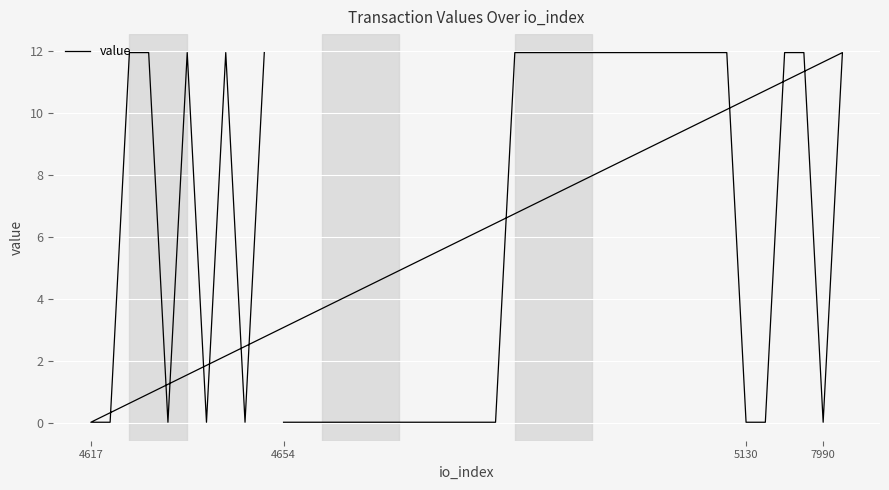

At which category does the chart reach its minimum across all series?

4654